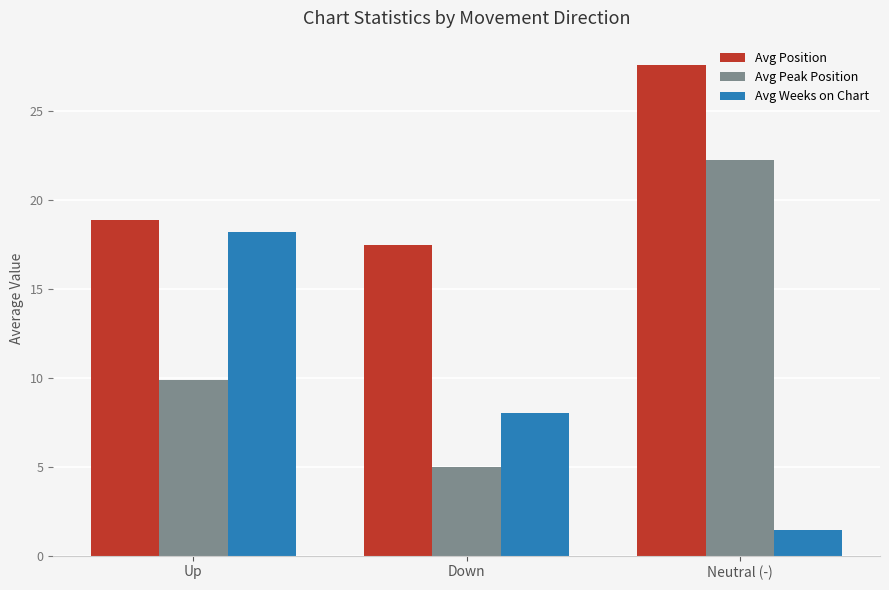

What is the total value across all series at Down?

30.4